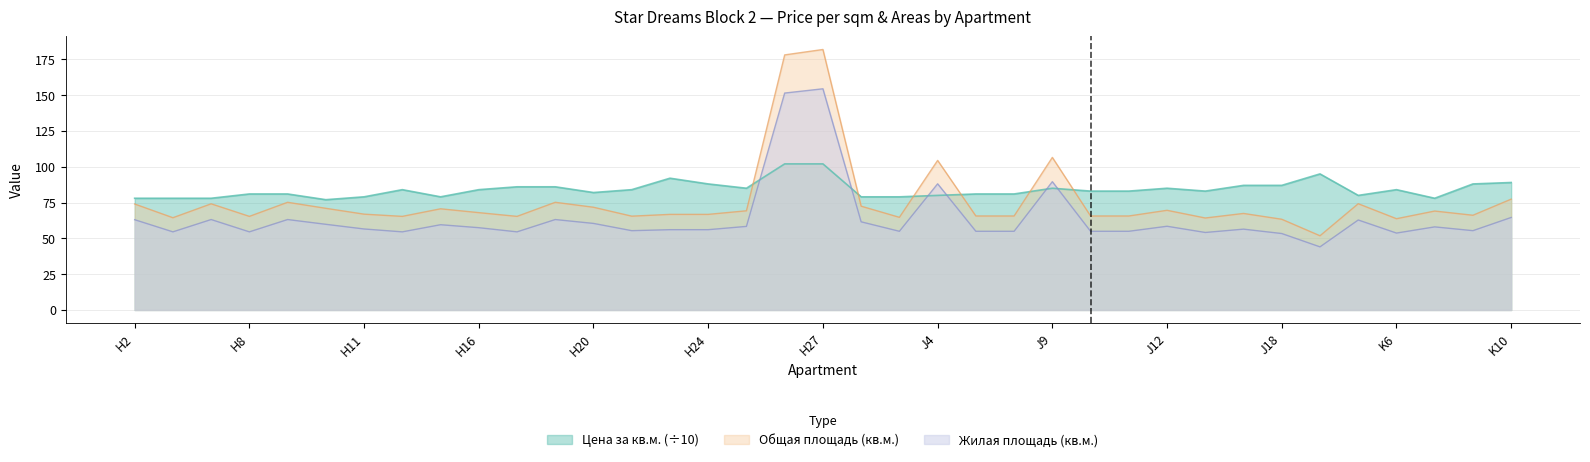

Where is the first local minimum for Общая площадь (кв.м.)?

H3